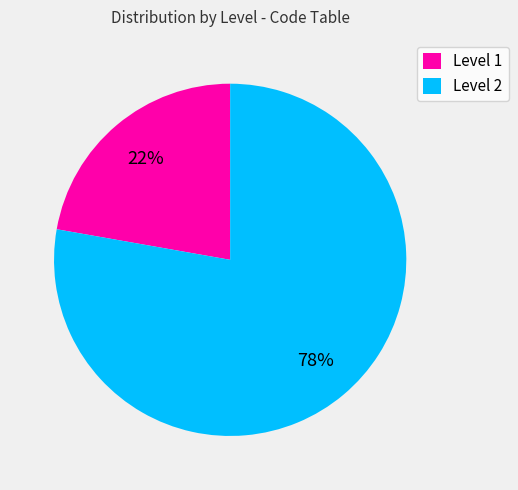

What is the ratio of the value at Level 2 to the value at Level 1?

3.5